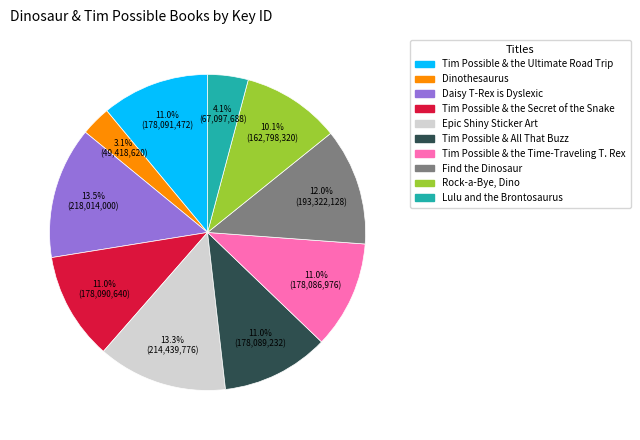

How many segments does this pie chart have?

10